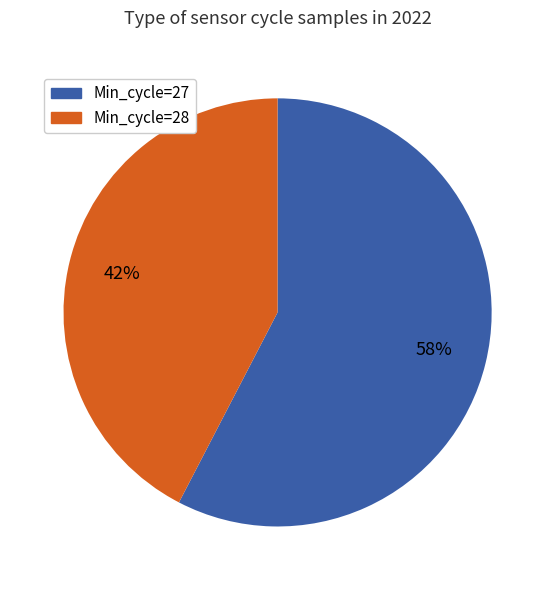

To the nearest percent, what is the average slice percentage?

50%